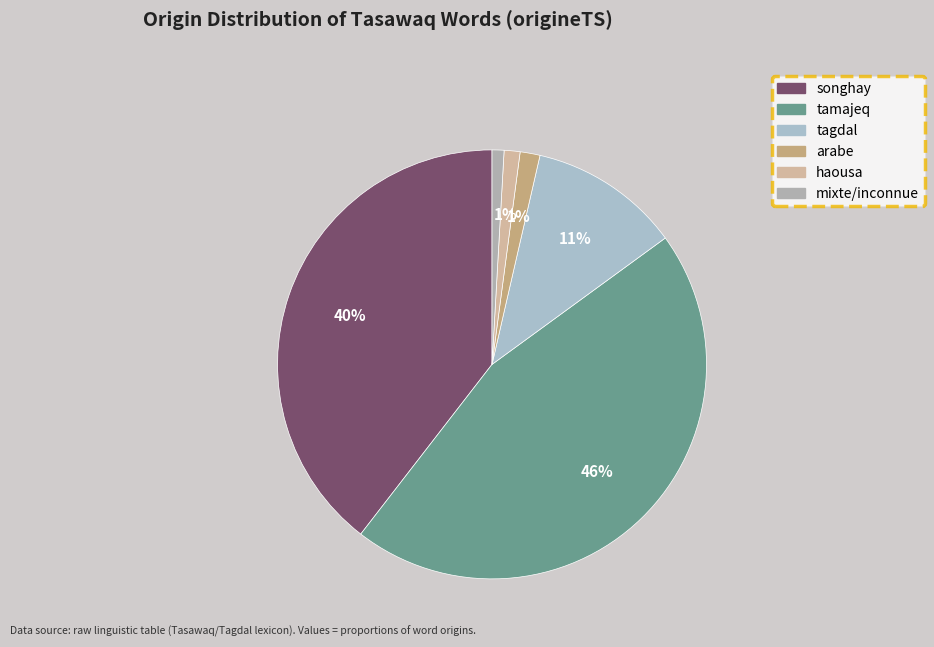

To the nearest percent, what percentage of the pie is songhay?

40%